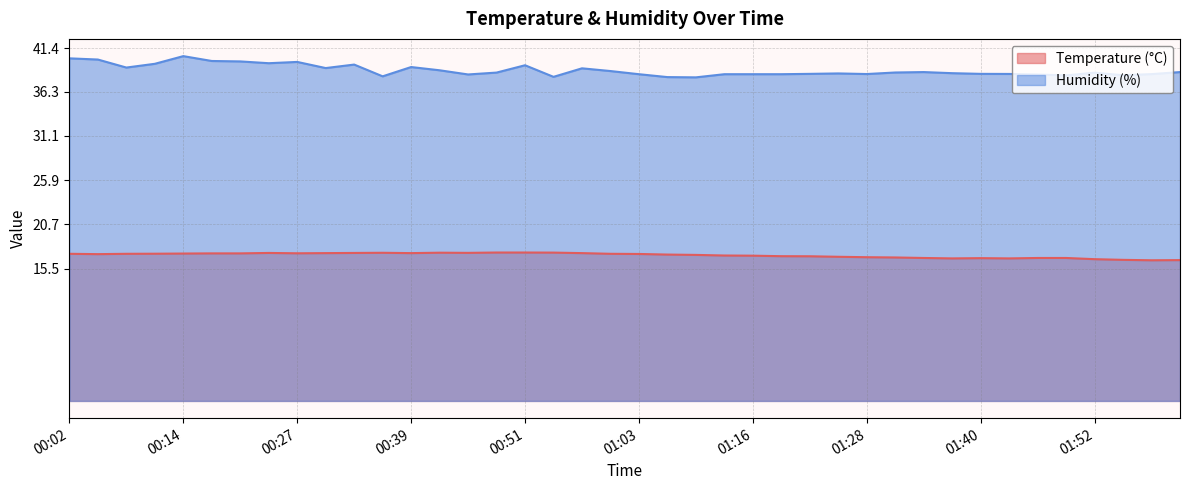

Between 00:27 and 01:49, which series saw the biggest shift?

Humidity (%)